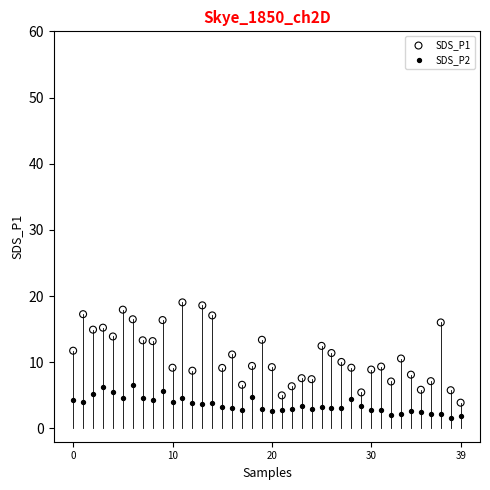

Which series reaches the maximum Y coordinate?

SDS_P1